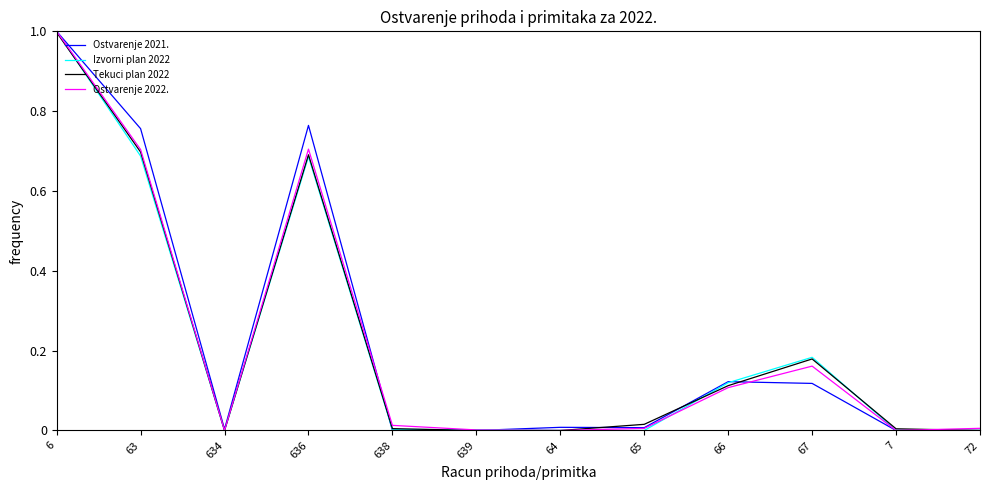

What position from the right is 63?

11